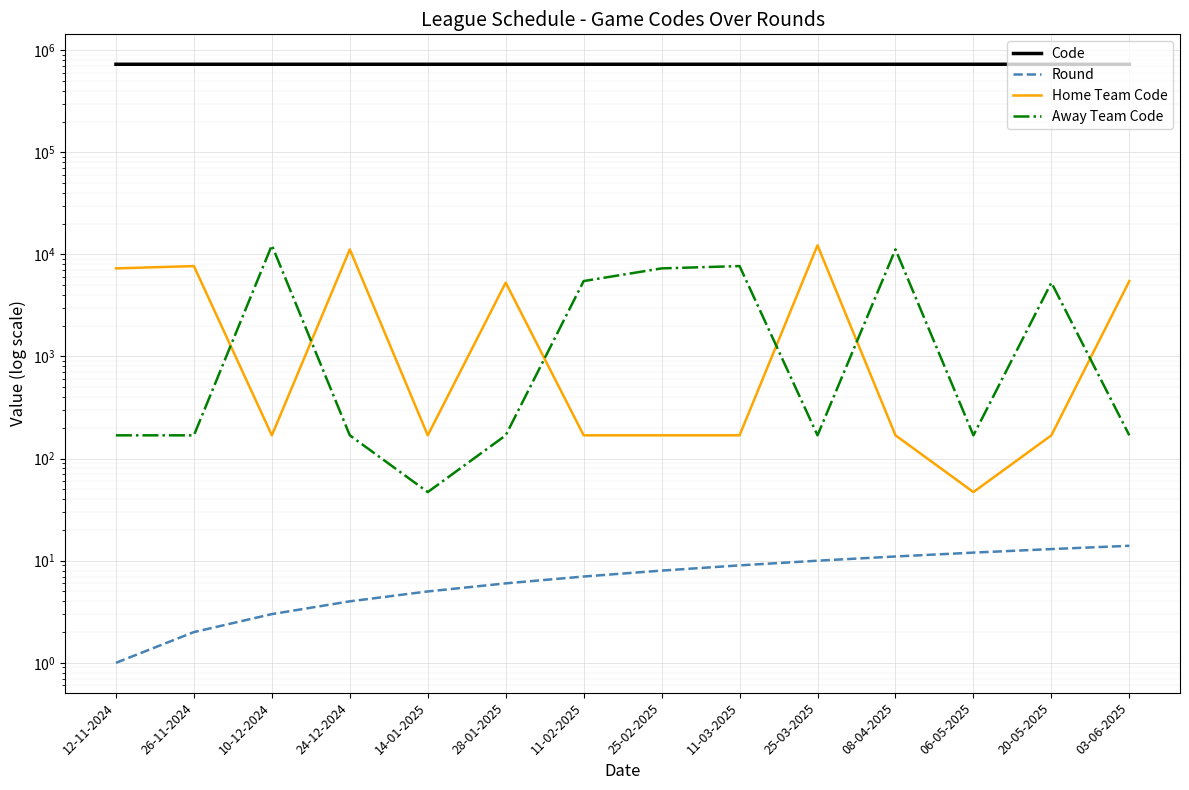

How many lines are shown in the chart?

4